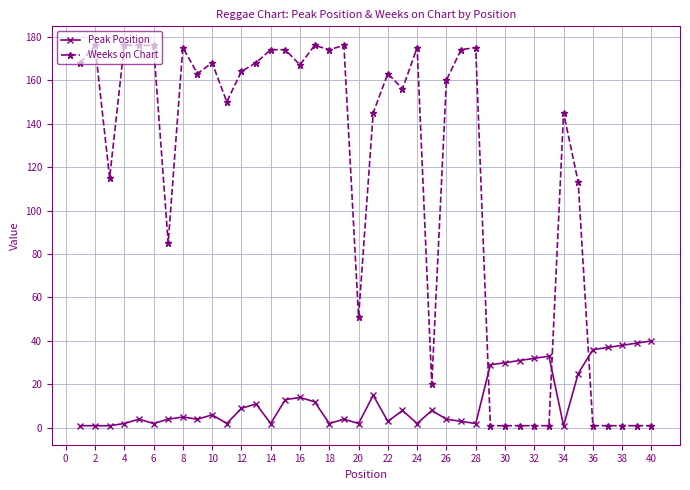

Which series has the largest range (max minus min)?

Weeks on Chart